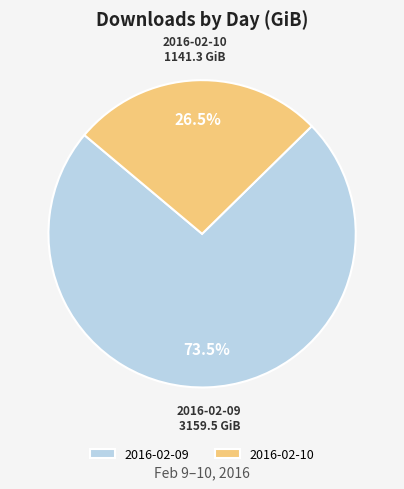

To the nearest percent, what is the difference between the largest and smallest slice percentages?

47%